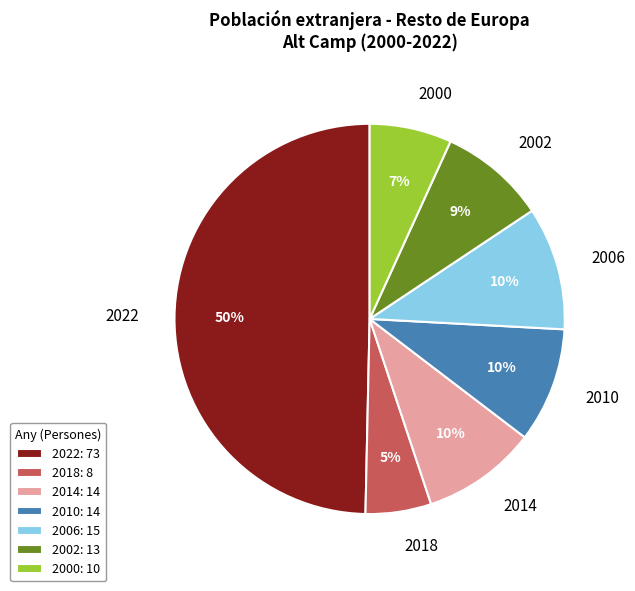

To the nearest percent, what percentage of the pie is 2006?

10%